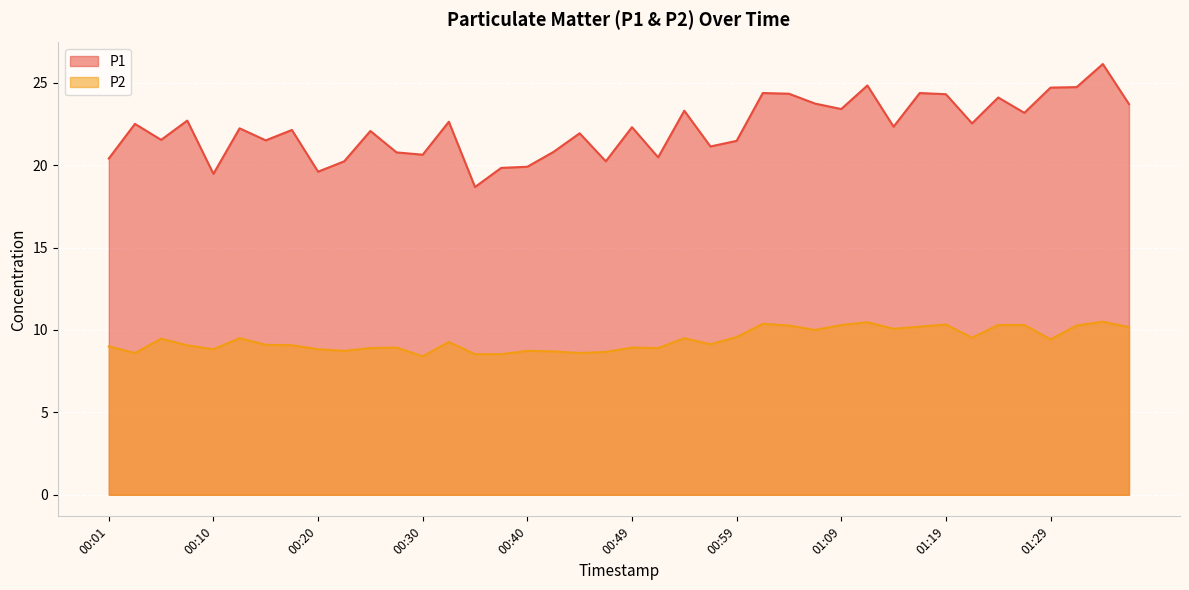

True or false: P2 has a value of 8.7 at 00:22.

True